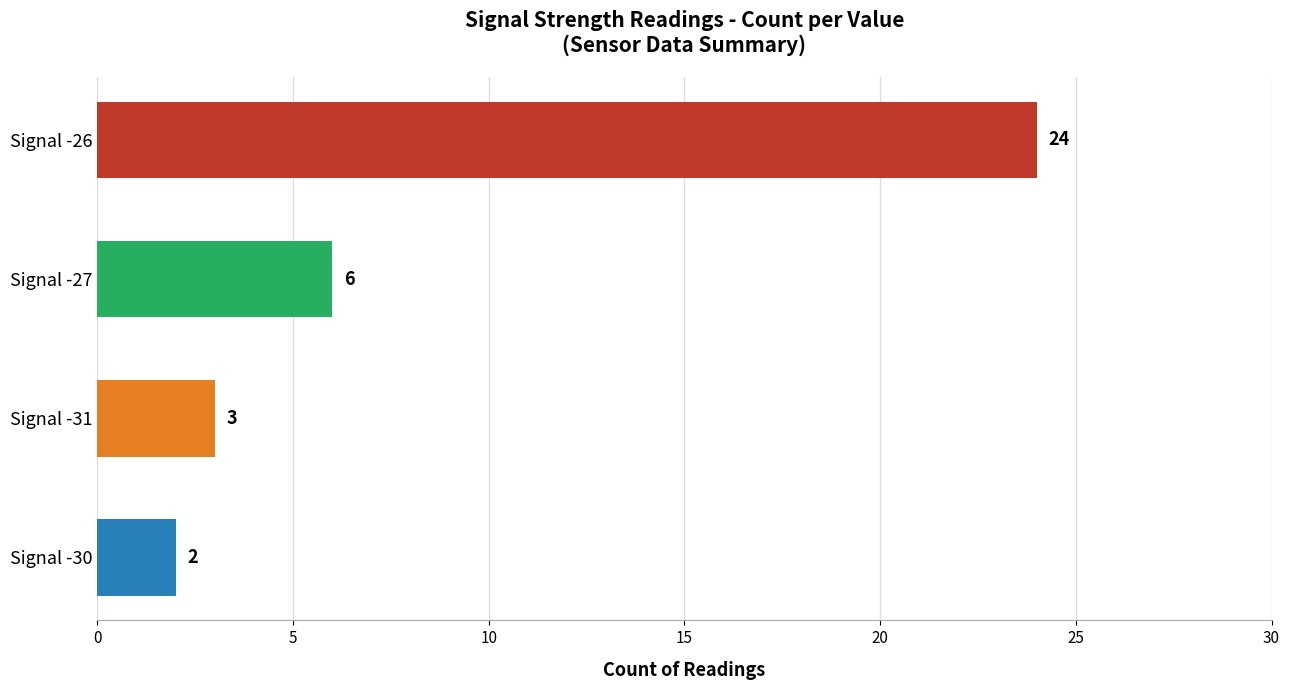

What is the change in value from Signal -30 to Signal -27?

+4